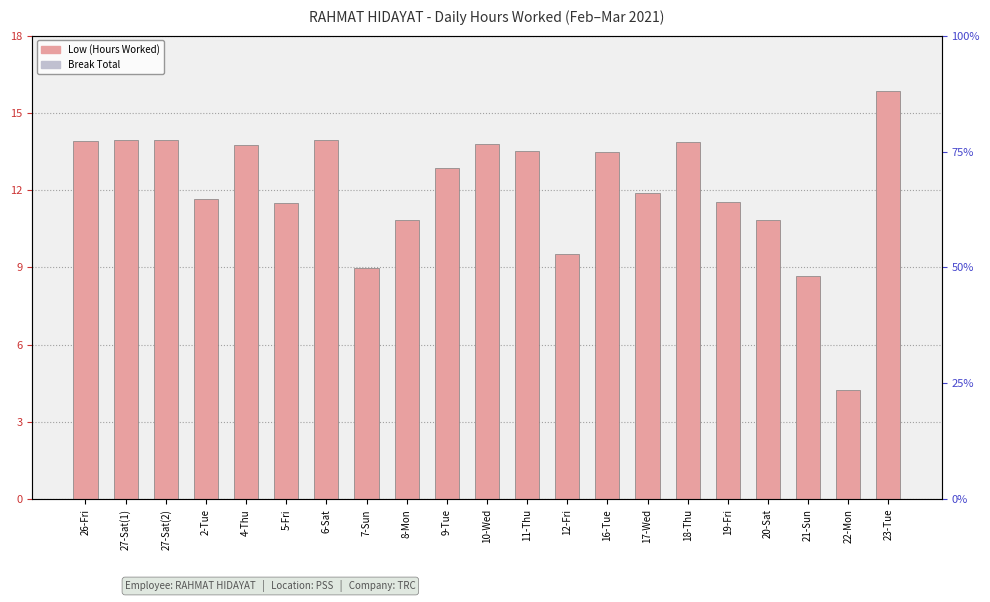

Reading right to left, extract all data points from this chart.

Low (Hours Worked): 15.8	4.2	8.7	10.8	11.6	13.9	11.9	13.5	9.5	13.5	13.8	12.8	10.8	9.0	14.0	11.5	13.8	11.6	13.9	13.9	13.9
Break Total: 0.0	0.0	0.0	0.0	0.0	0.0	0.0	0.0	0.0	0.0	0.0	0.0	0.0	0.0	0.0	0.0	0.0	0.0	0.0	0.0	0.0